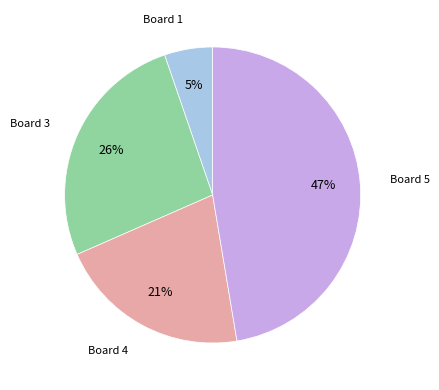

Count the number of slices in the pie.

4